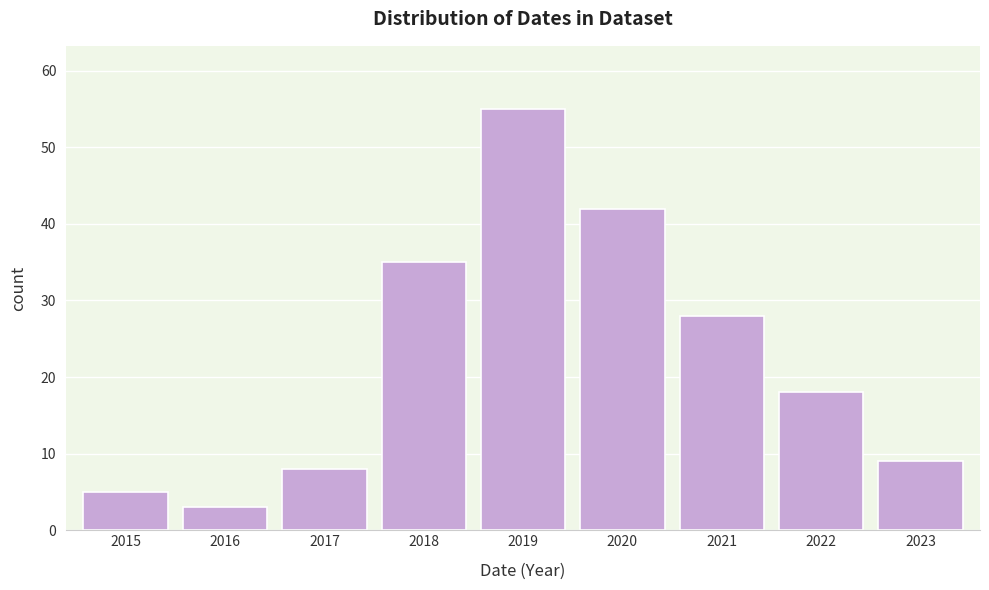

Reading left to right, extract all data points from this chart.

5	3	8	35	55	42	28	18	9